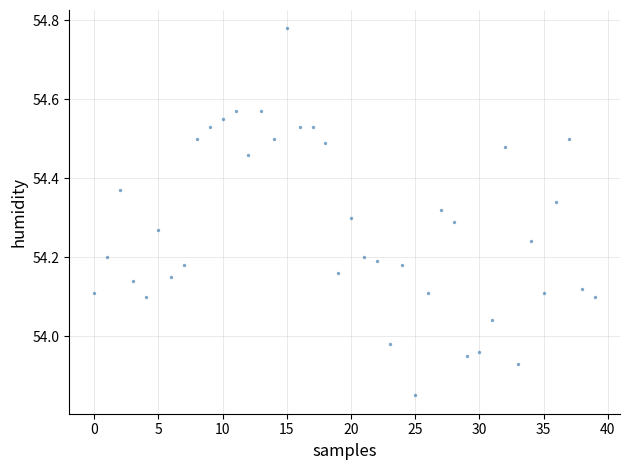

What is the range of Y values (max minus min)?

0.9